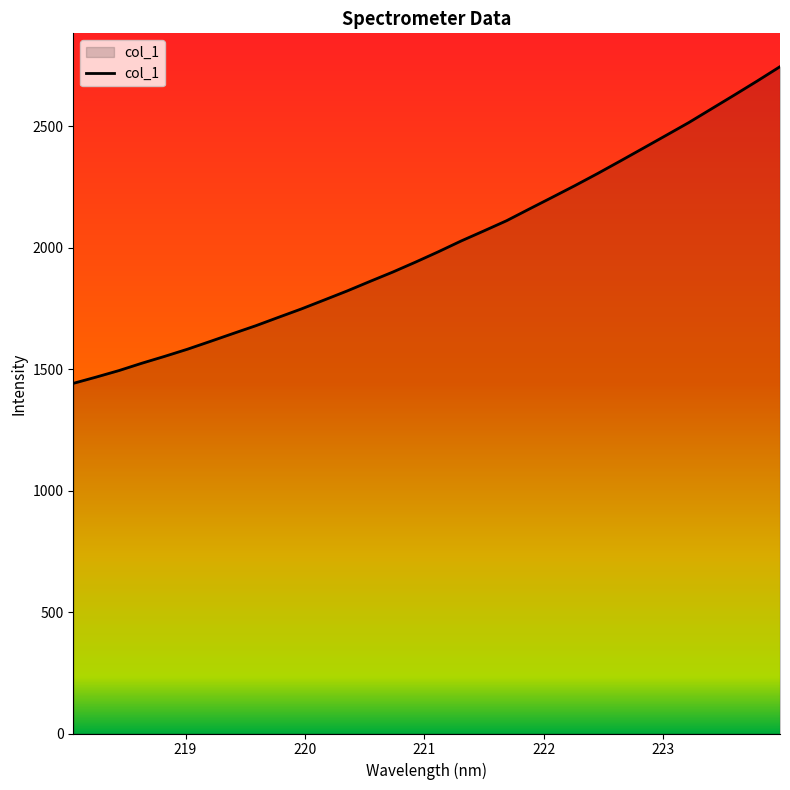

What is the greatest value displayed?

2744.1